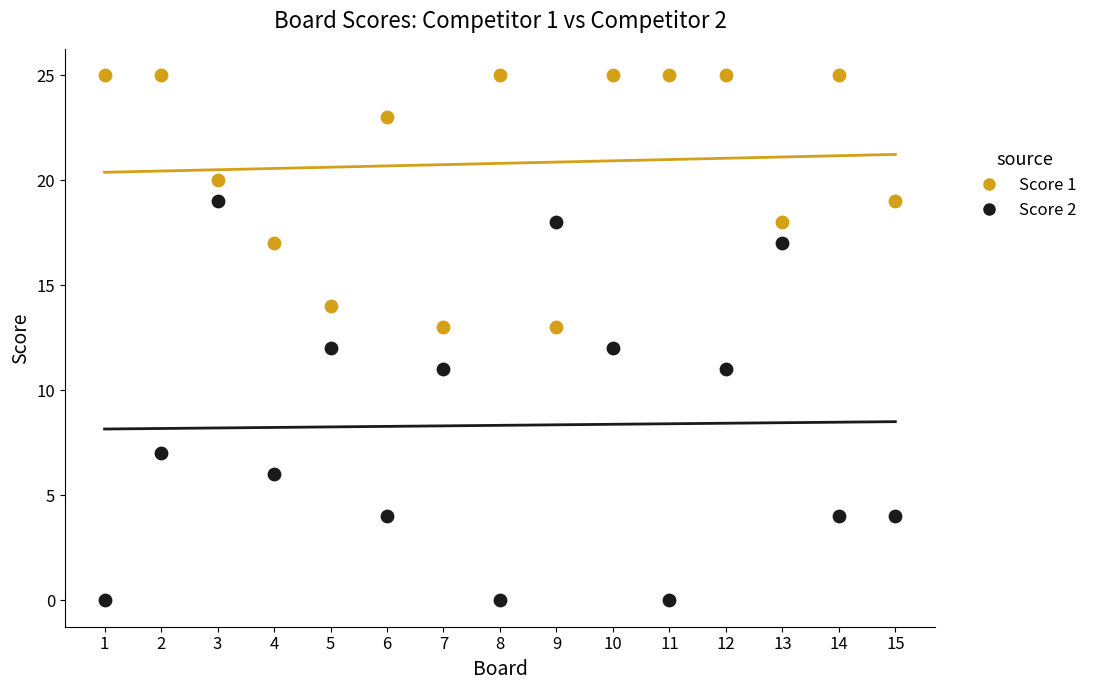

Across all data points, what is the range of Y values (max minus min)?

25